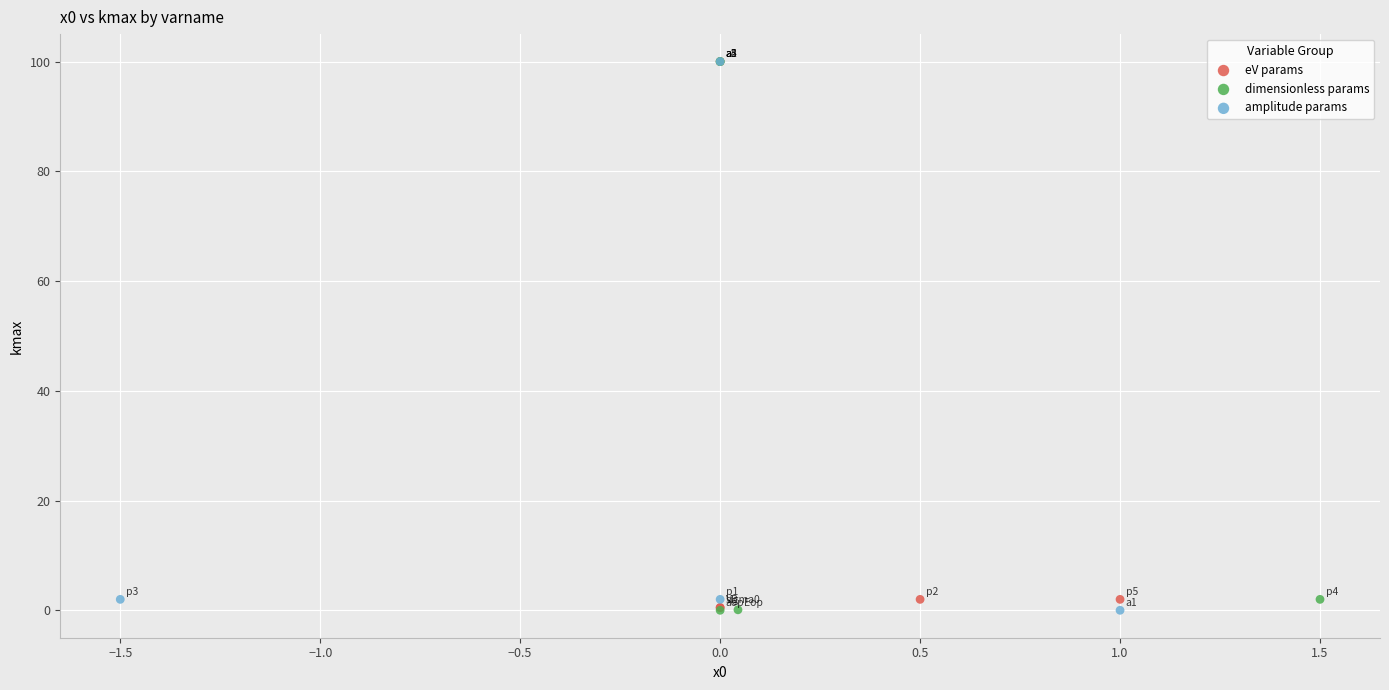

What are all the series names shown in the legend?

eV params, dimensionless params, amplitude params